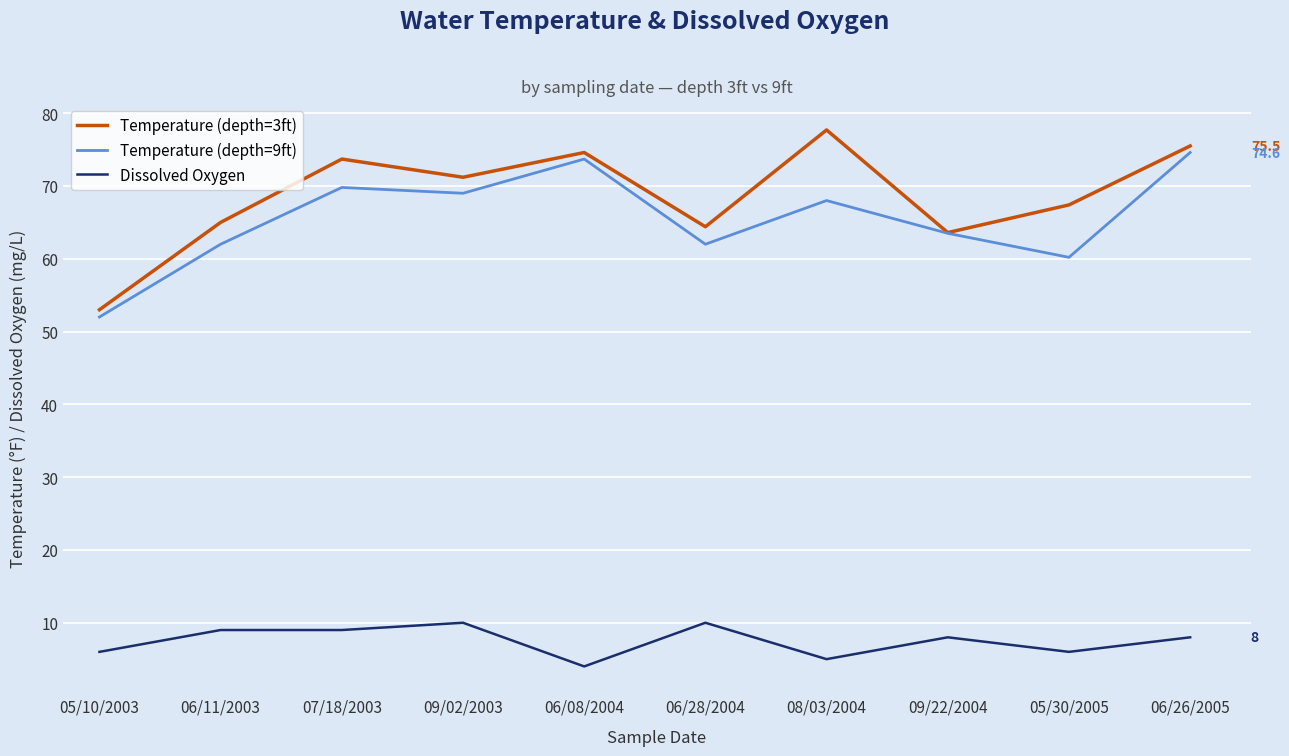

How many lines are shown in the chart?

3